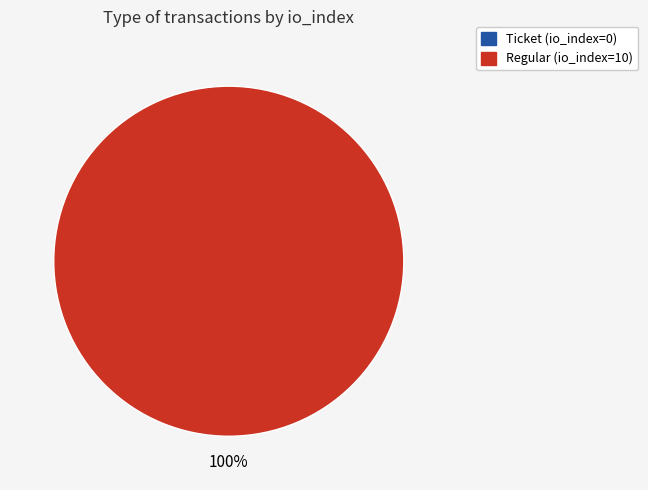

Combined, what portion of the pie is Ticket (io_index=0) and Regular (io_index=10)?

100.0%